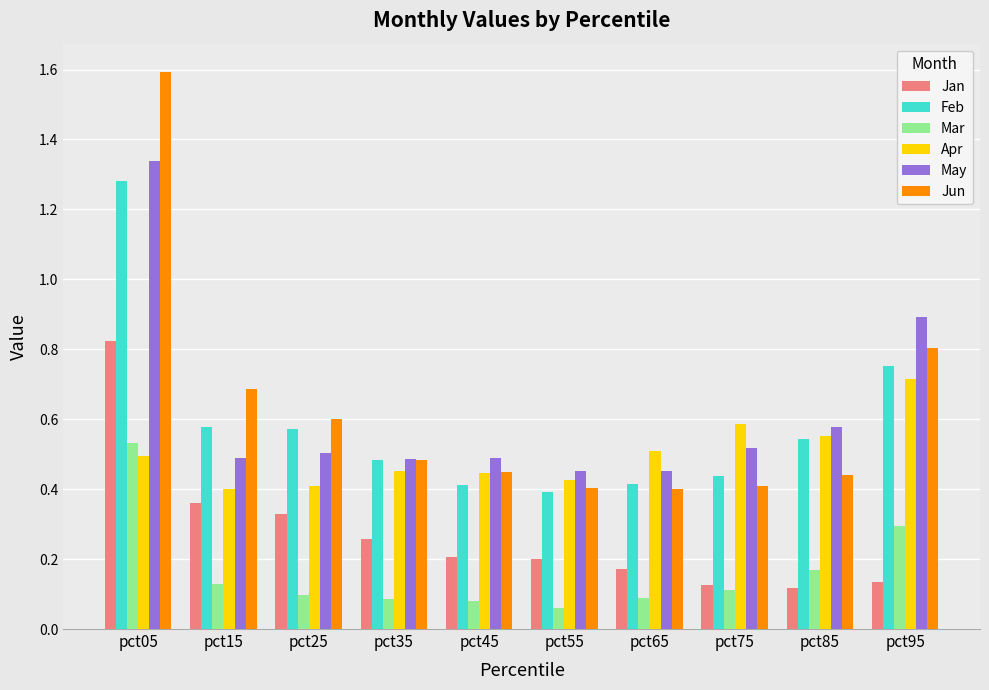

How many categories are shown in the chart?

10